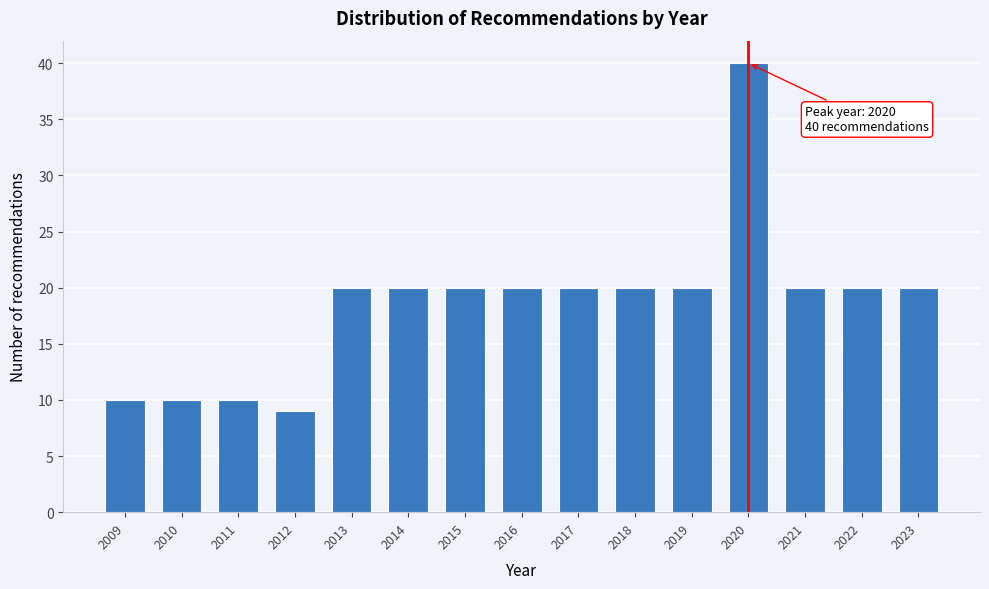

Reading left to right, list all the values displayed in this chart.

2009=10	2010=10	2011=10	2012=9	2013=20	2014=20	2015=20	2016=20	2017=20	2018=20	2019=20	2020=40	2021=20	2022=20	2023=20